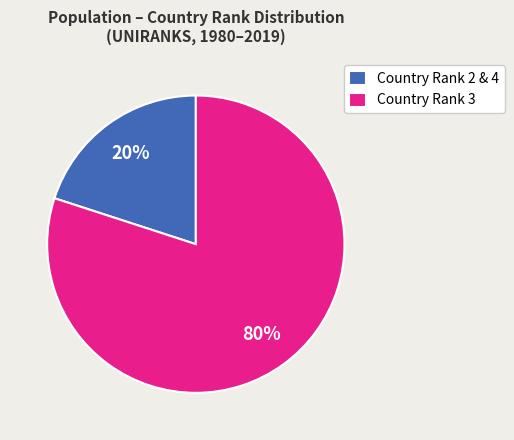

To the nearest percent, what percentage of the pie is Country Rank 2 & 4?

20%